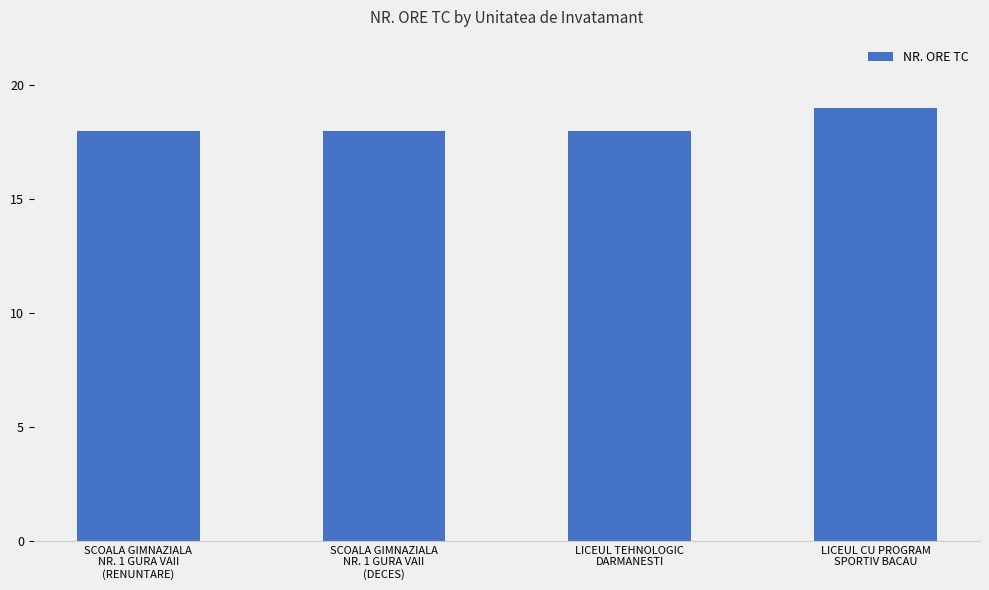

What is the greatest value displayed?

19